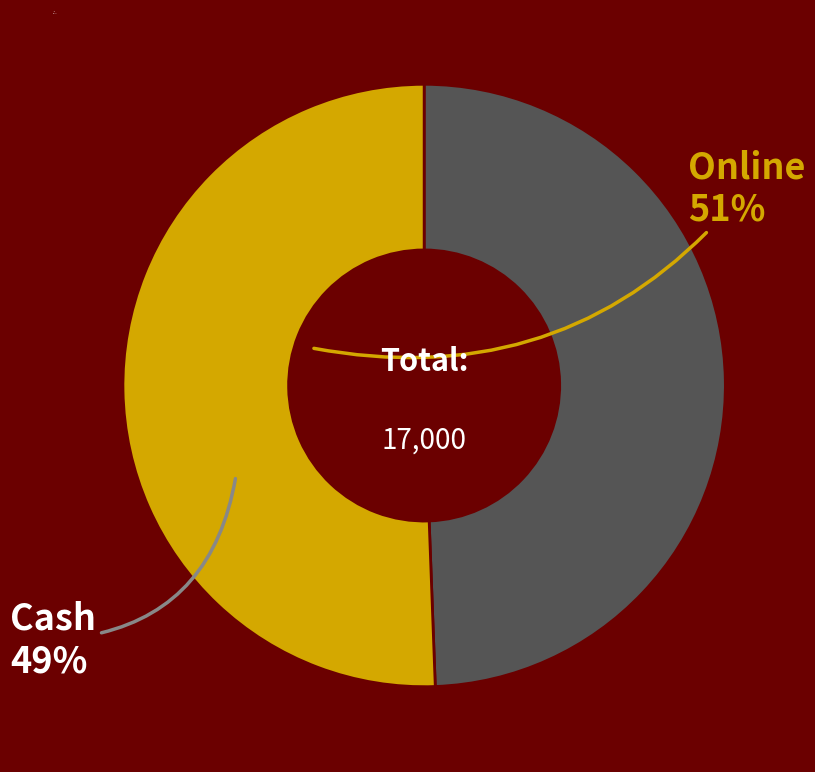

Is the sum of Online and Cash greater than half?

Yes